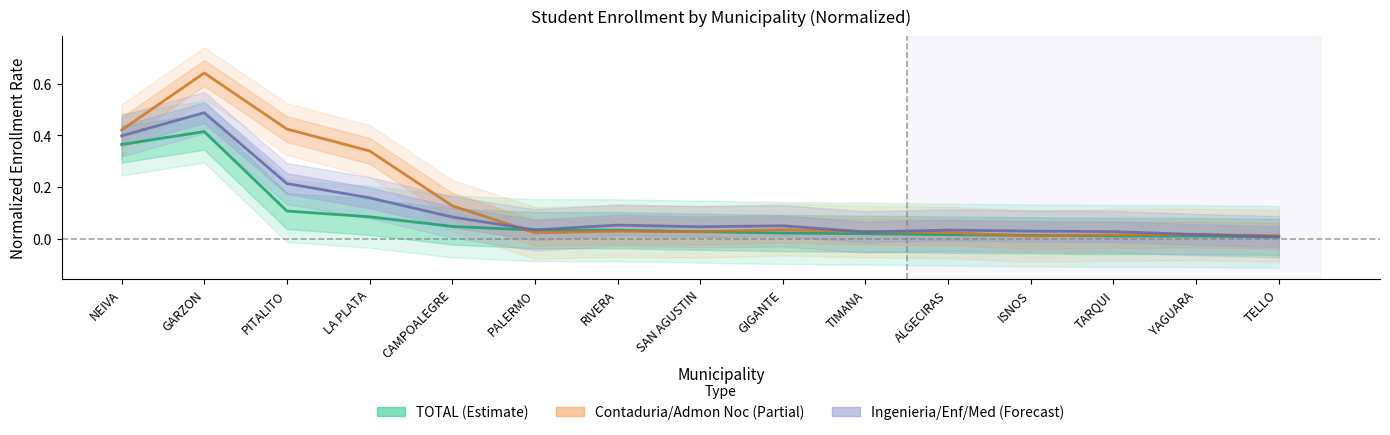

Which series changed the most between NEIVA and PITALITO?

TOTAL